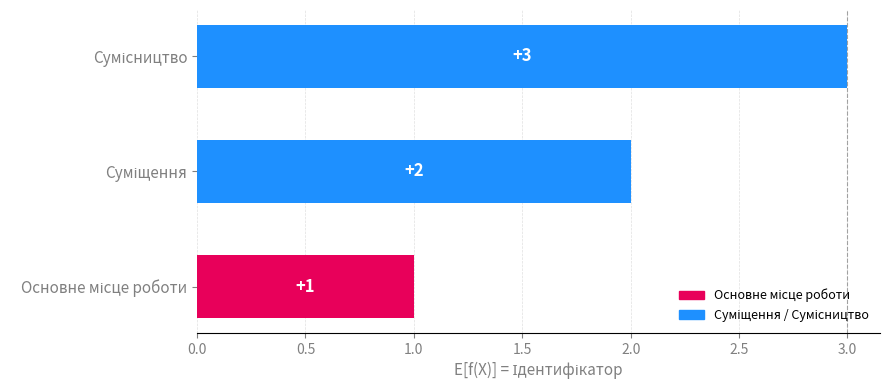

What is the greatest value displayed?

3